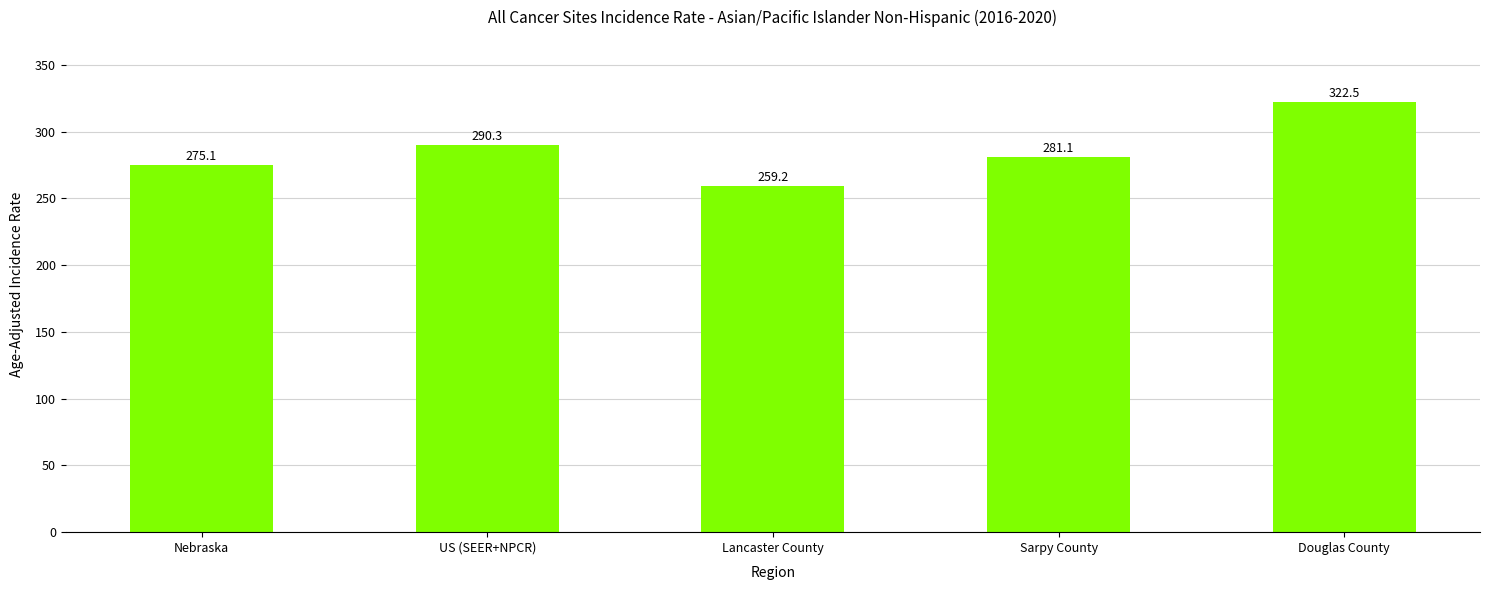

At which label is the value closest to 290?

US (SEER+NPCR)